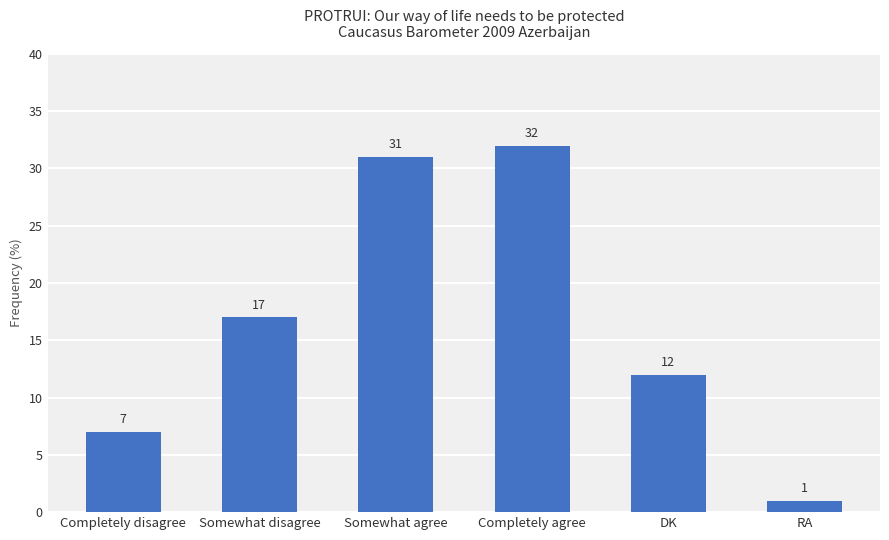

The value at Somewhat disagree is 17. True or false?

True